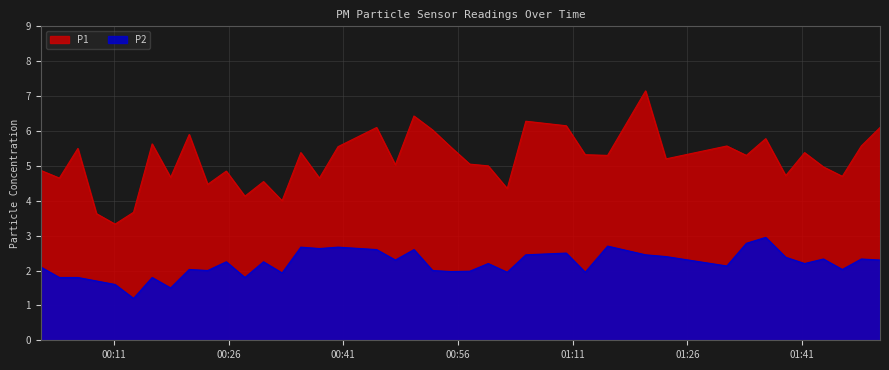

True or false: P1 and P2 intersect in this chart.

False